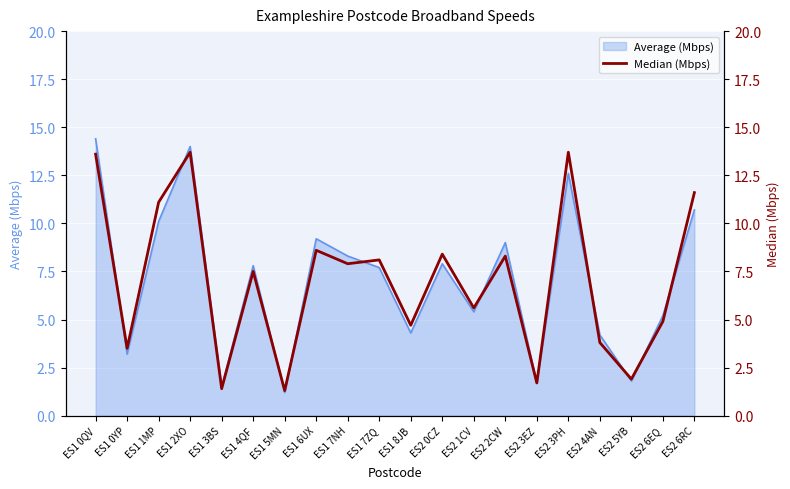

What is the minimum value shown in the chart?

1.3